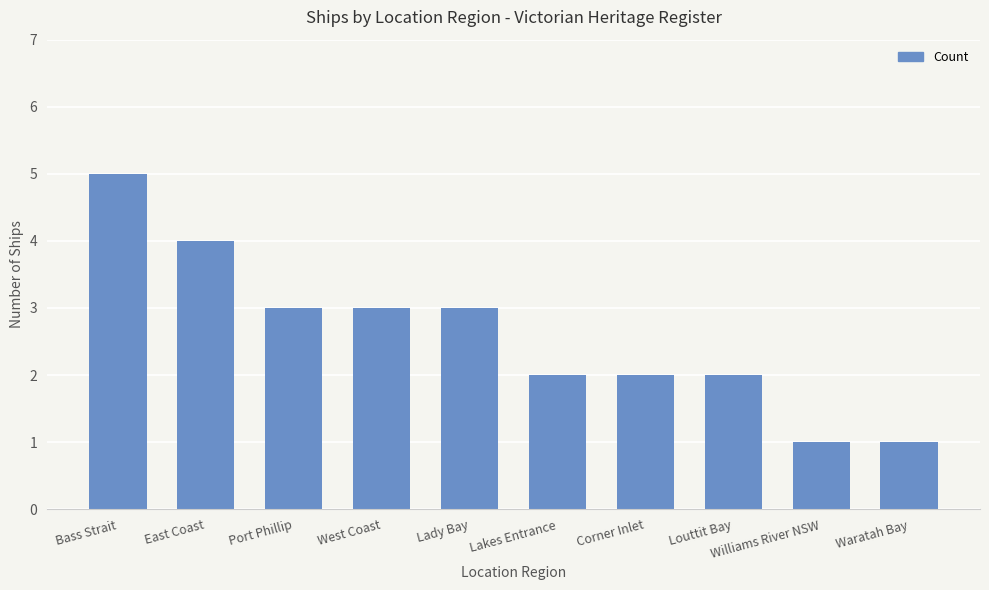

What is the sum of all values?

26